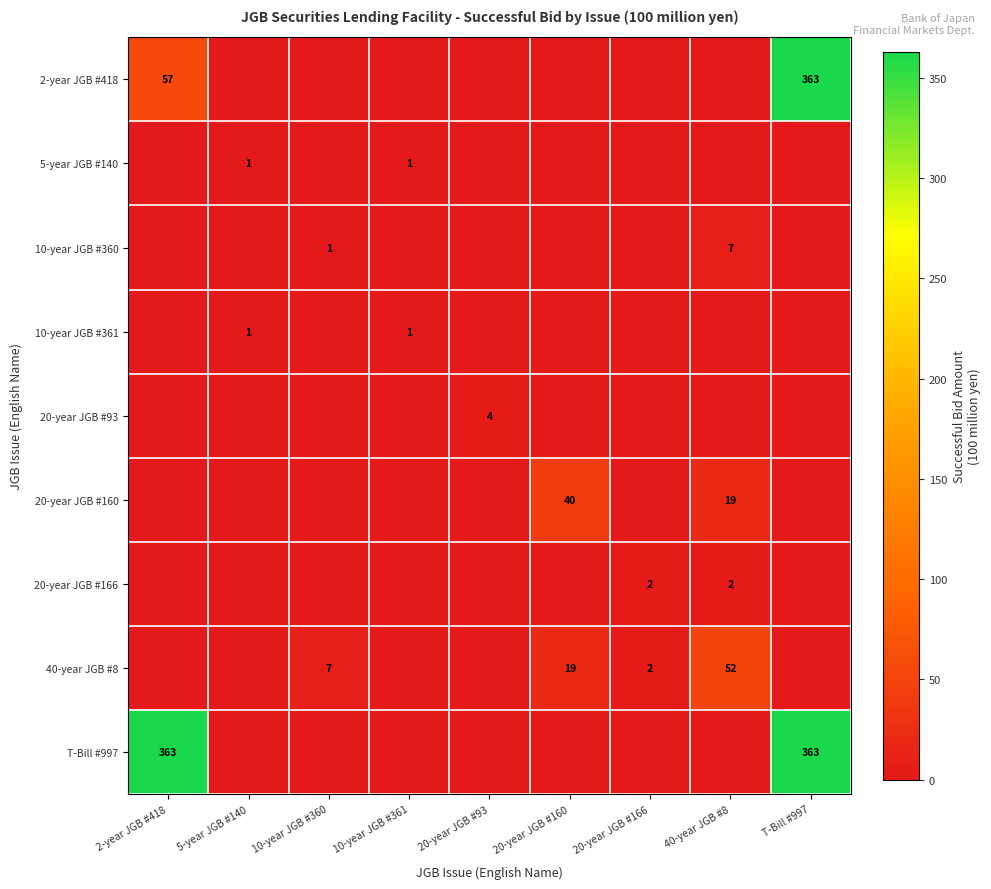

Count the number of categories in the chart.

9